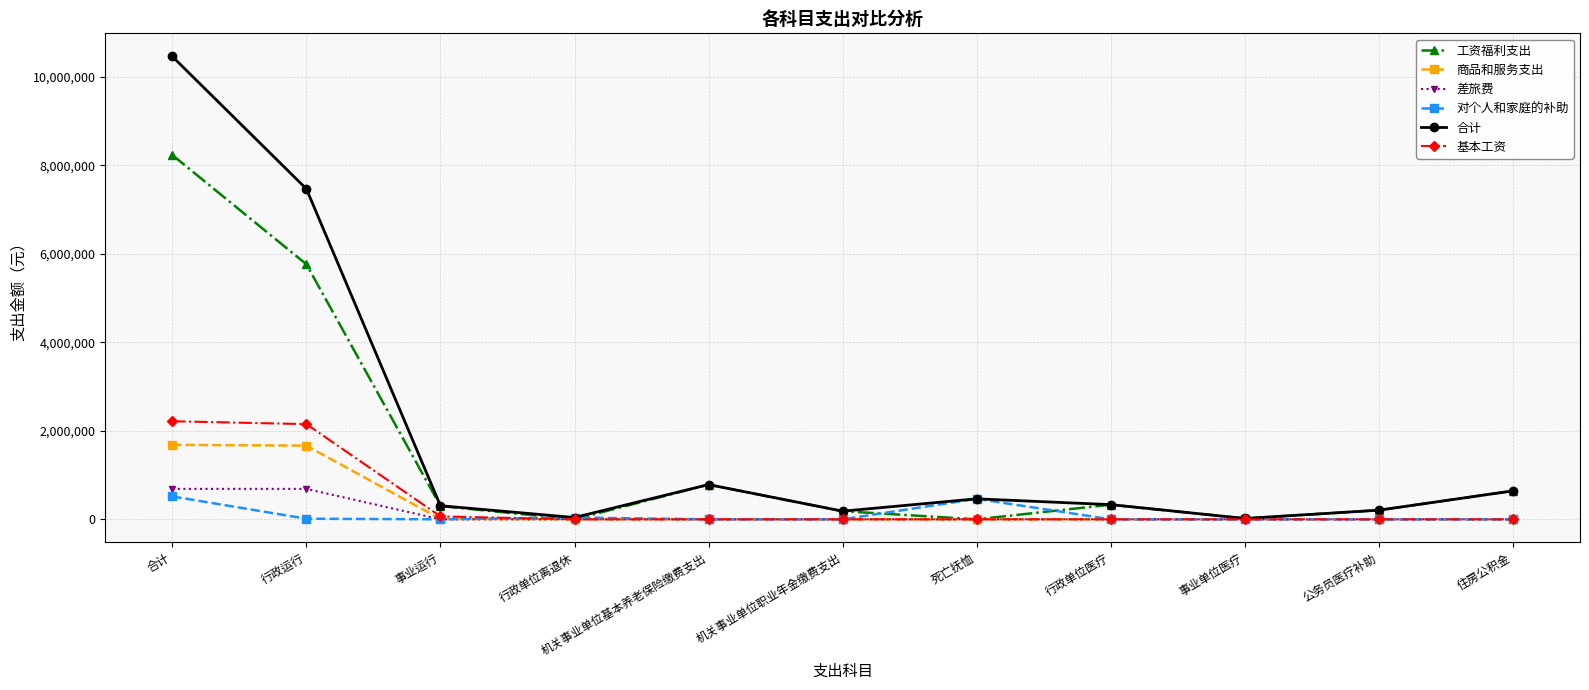

What are all the series names shown in the legend?

工资福利支出, 商品和服务支出, 差旅费, 对个人和家庭的补助, 合计, 基本工资